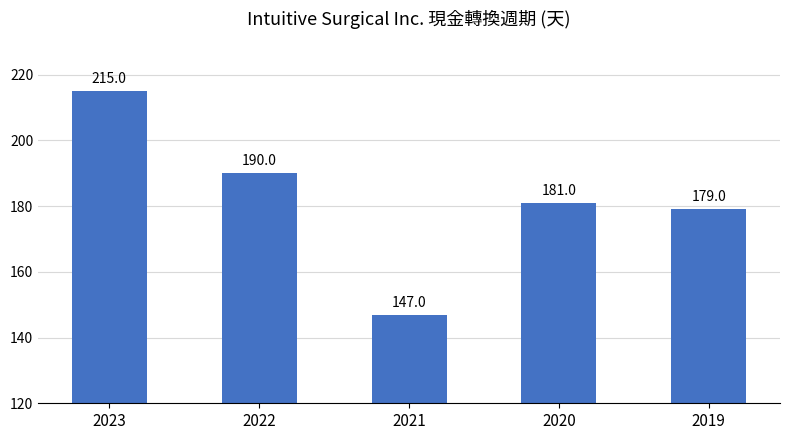

Where is the data nearest to the value 181?

2020